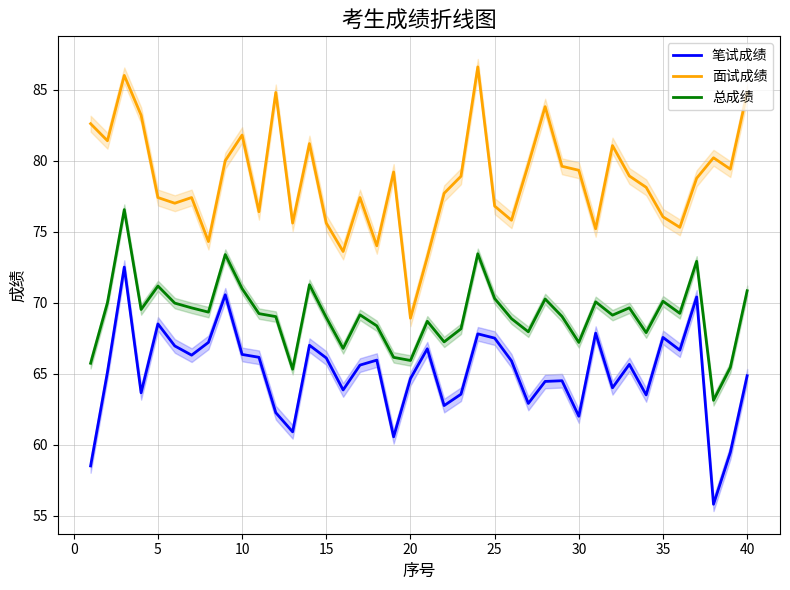

Does the chart have visible grid lines?

Yes